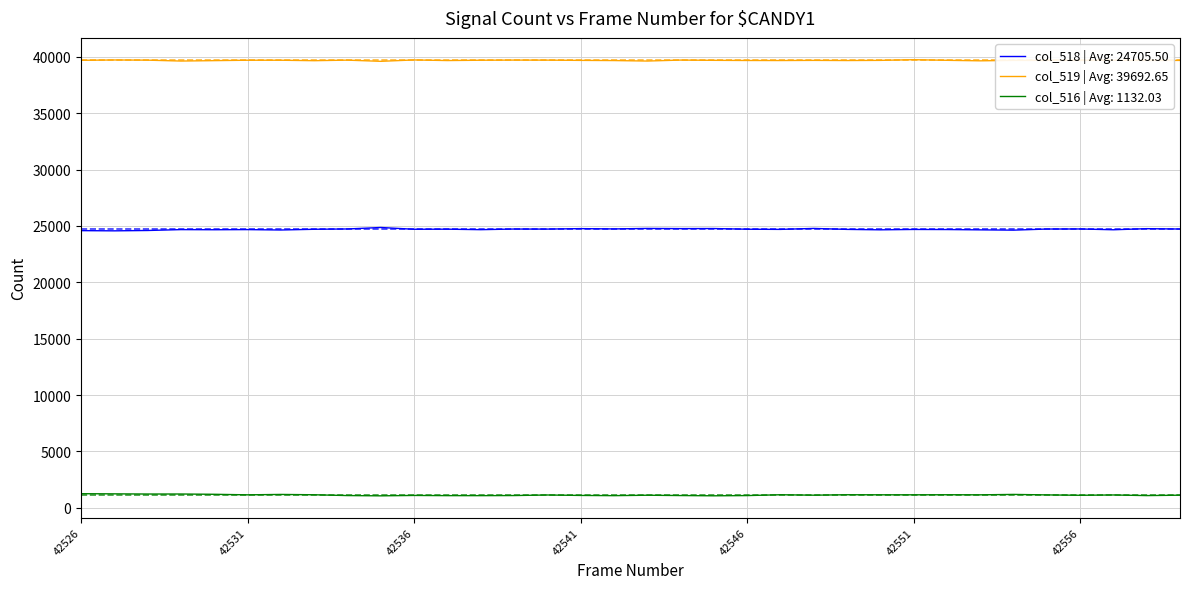

True or false: col_516 | Avg: 1132.03 and col_519 | Avg: 39692.65 intersect in this chart.

False